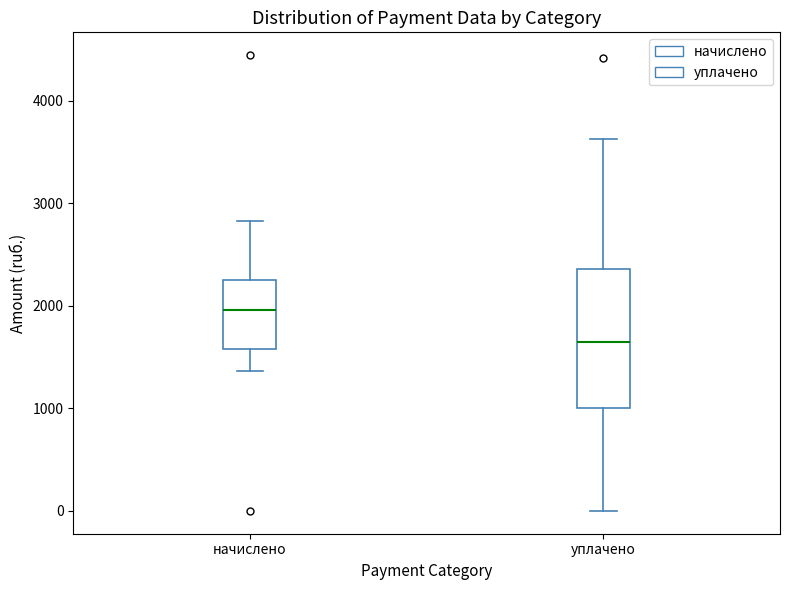

Which box's median line is the lowest?

уплачено